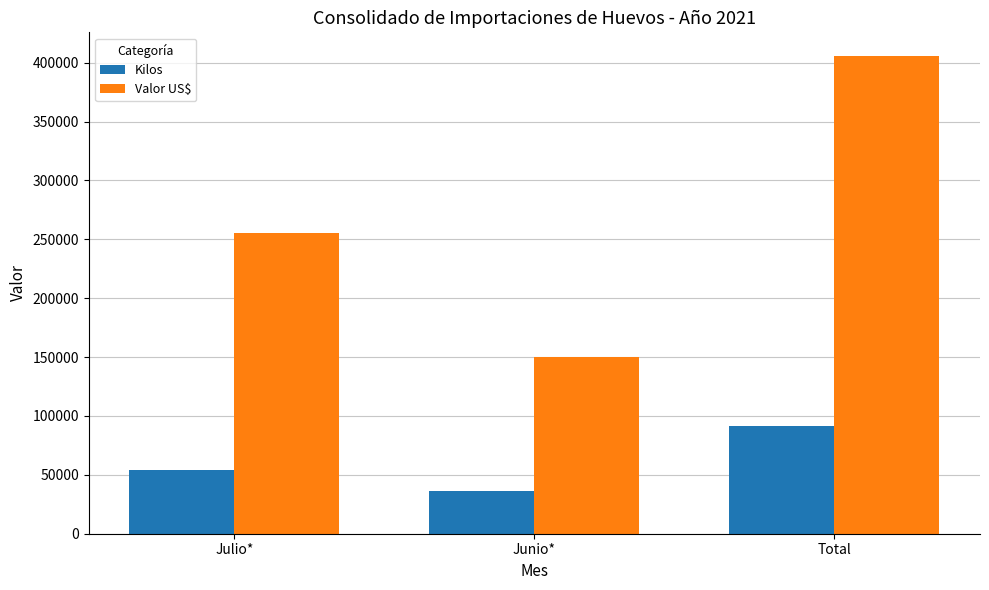

How many bars are there in total?

6